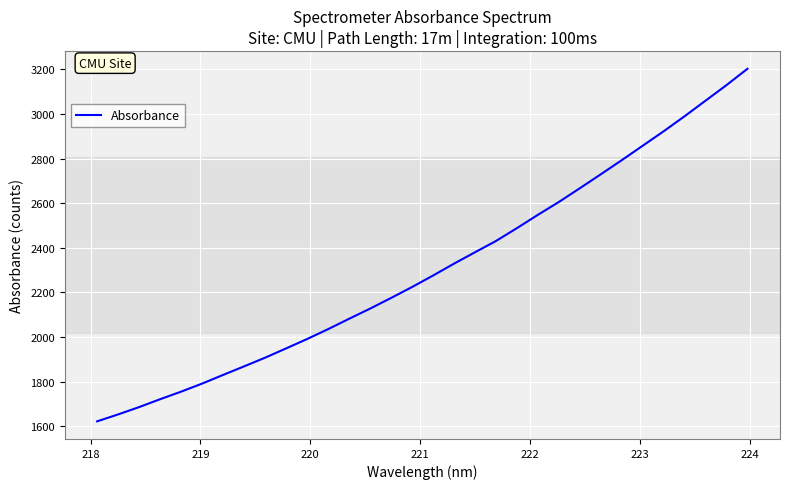

What is the minimum value shown in the chart?

1621.8